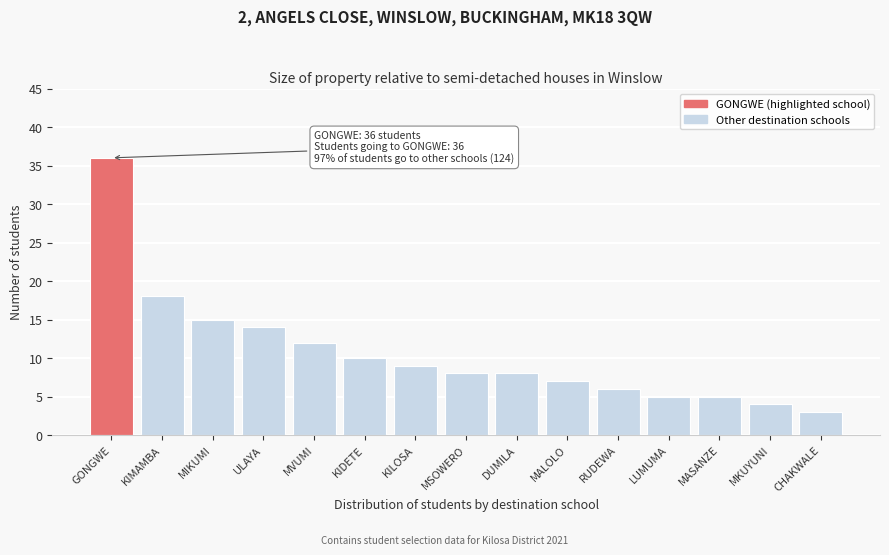

Reading right to left, list all the values displayed in this chart.

3	4	5	5	6	7	8	8	9	10	12	14	15	18	36